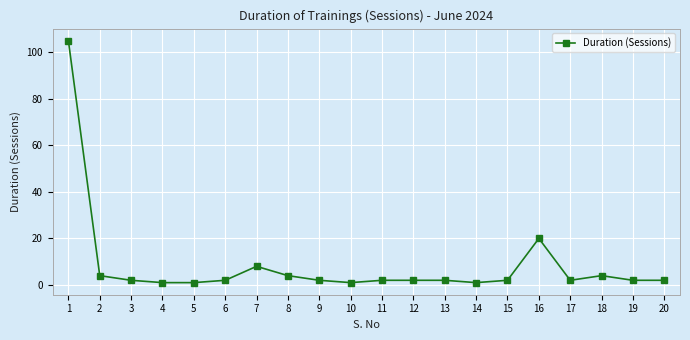

Which has a higher value, 18 or 20?

18